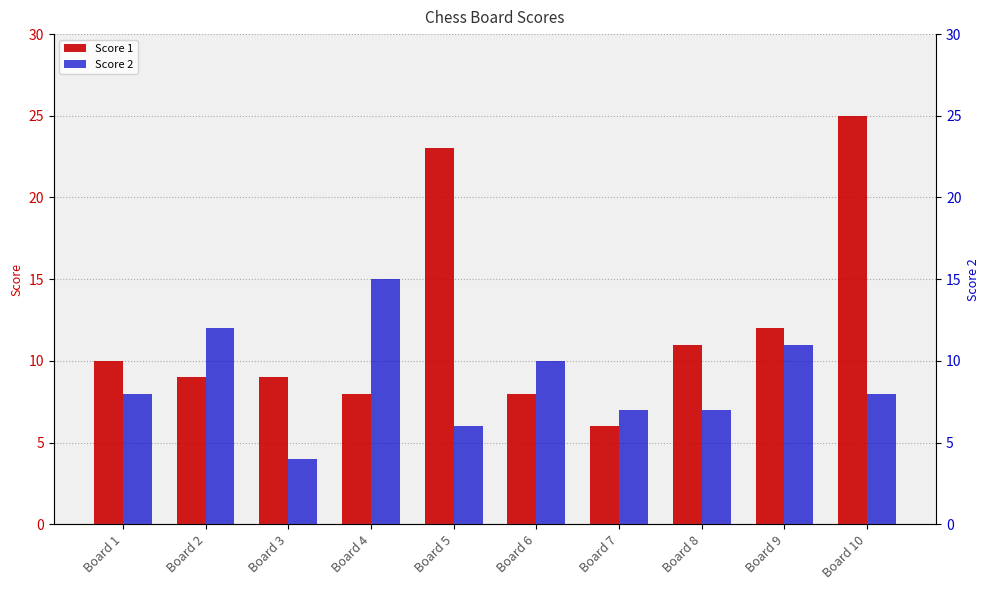

Reading right to left, extract all data points from this chart.

Score 1: Board 10=25	Board 9=12	Board 8=11	Board 7=6	Board 6=8	Board 5=23	Board 4=8	Board 3=9	Board 2=9	Board 1=10
Score 2: Board 10=8	Board 9=11	Board 8=7	Board 7=7	Board 6=10	Board 5=6	Board 4=15	Board 3=4	Board 2=12	Board 1=8